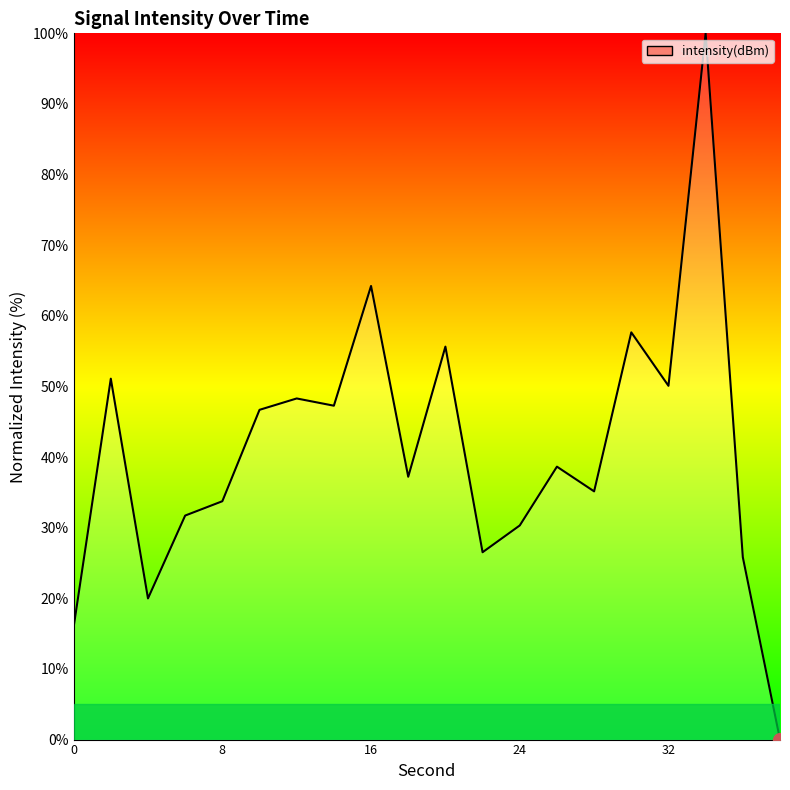

Reading left to right, extract all data points from this chart.

15.9	51.1	20.0	31.7	33.7	46.7	48.3	47.3	64.2	37.2	55.6	26.5	30.3	38.6	35.1	57.7	50.1	100.0	25.8	0.0